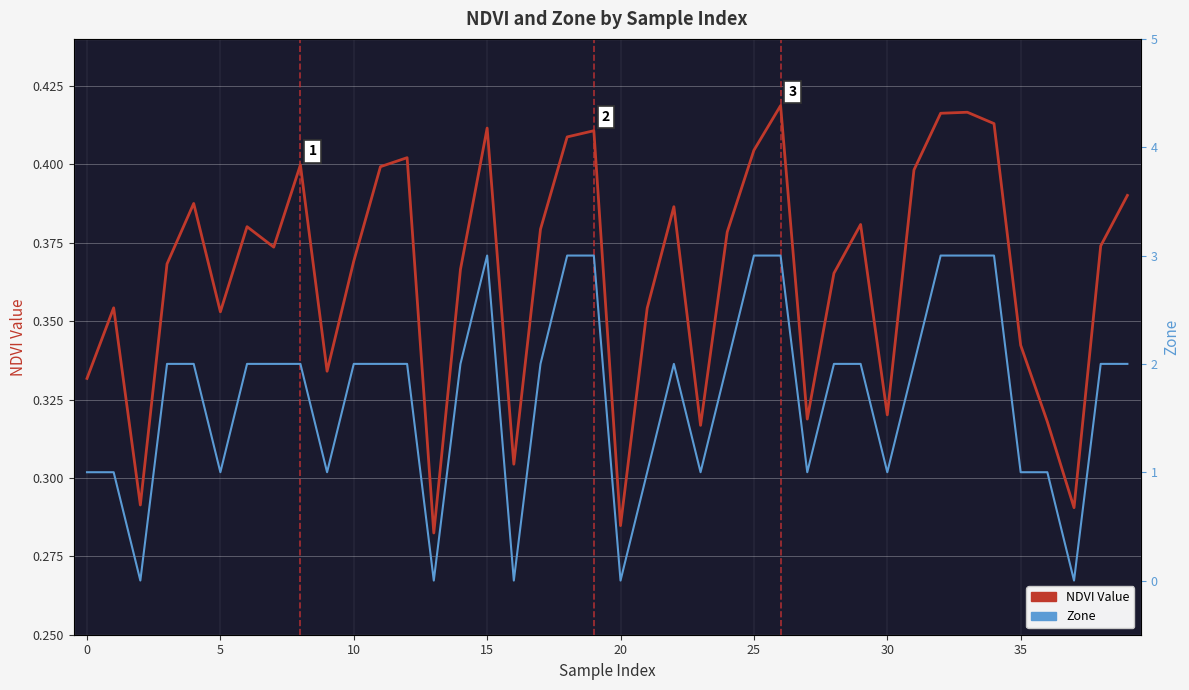

Read the Zone value at 31.

2.0